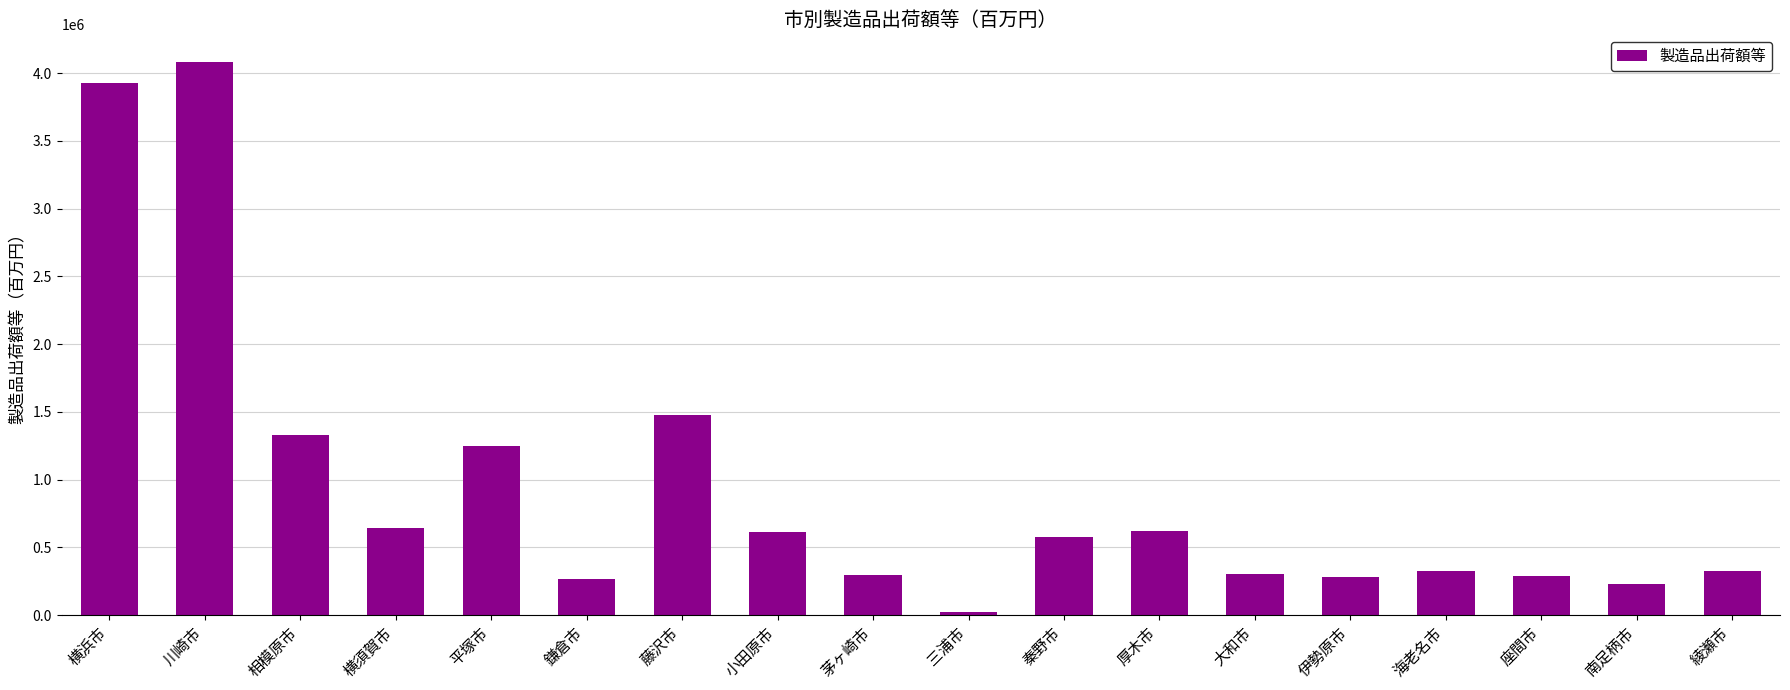

At which label is the value closest to 2052039?

藤沢市